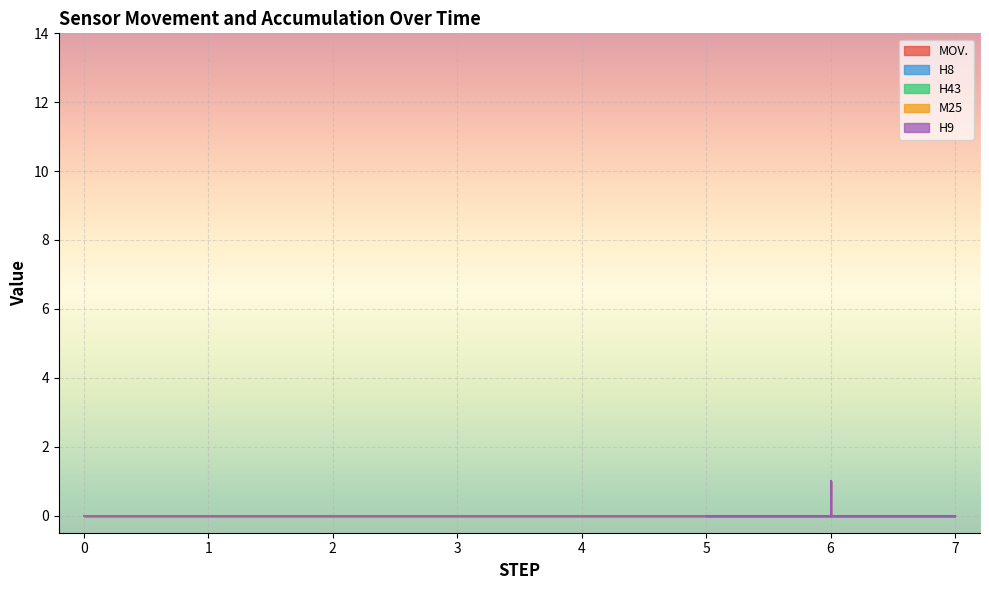

True or false: M25 has a value of -1 at 10.

False